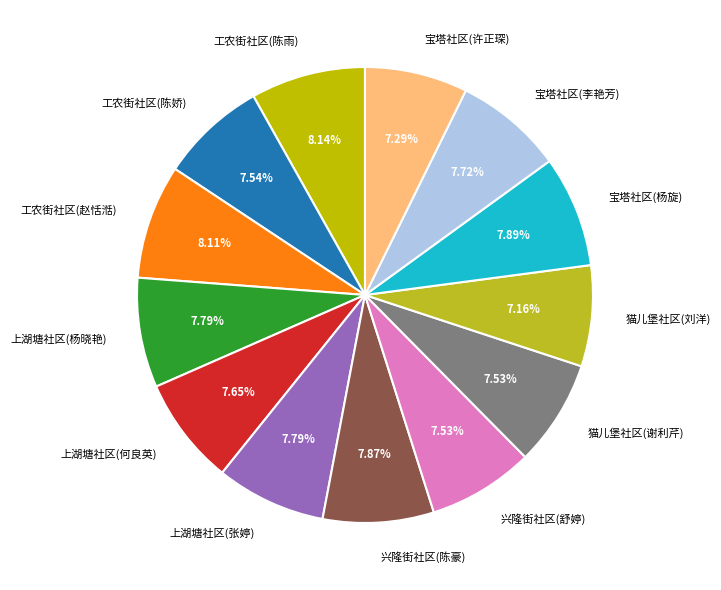

To the nearest percent, what percentage of the pie is 工农街社区(赵恬湉)?

8%